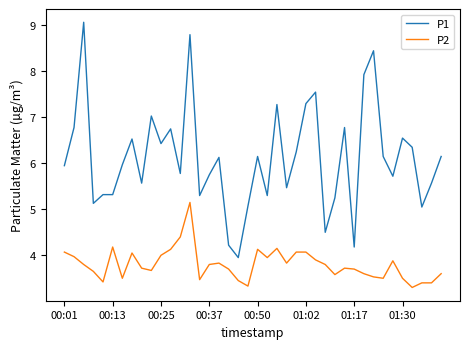

What is the sum of all P1 values?

244.8